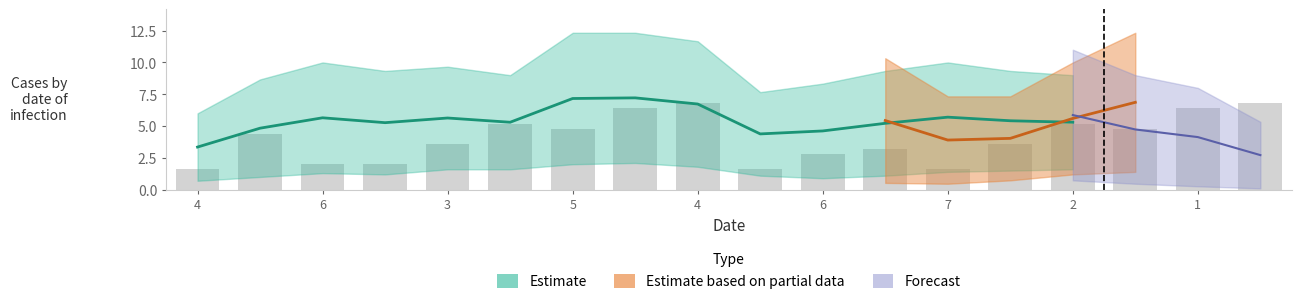

What is the label of the 5th bar from the right?

3